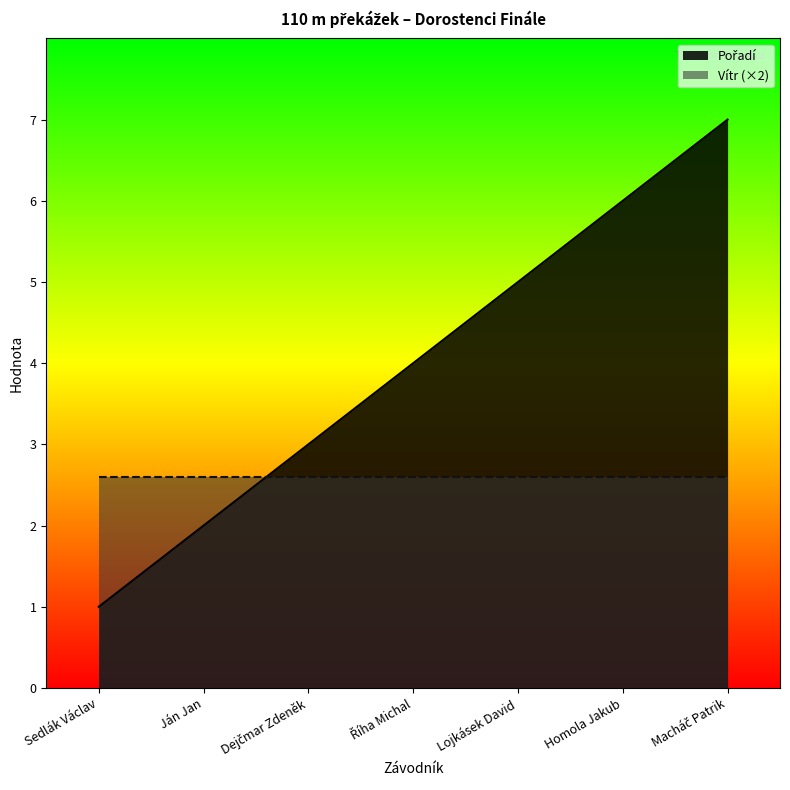

Reading right to left, list all the values displayed in this chart.

Macháč Patrik=7	Homola Jakub=6	Lojkásek David=5	Říha Michal=4	Dejčmar Zdeněk=3	Ján Jan=2	Sedlák Václav=1